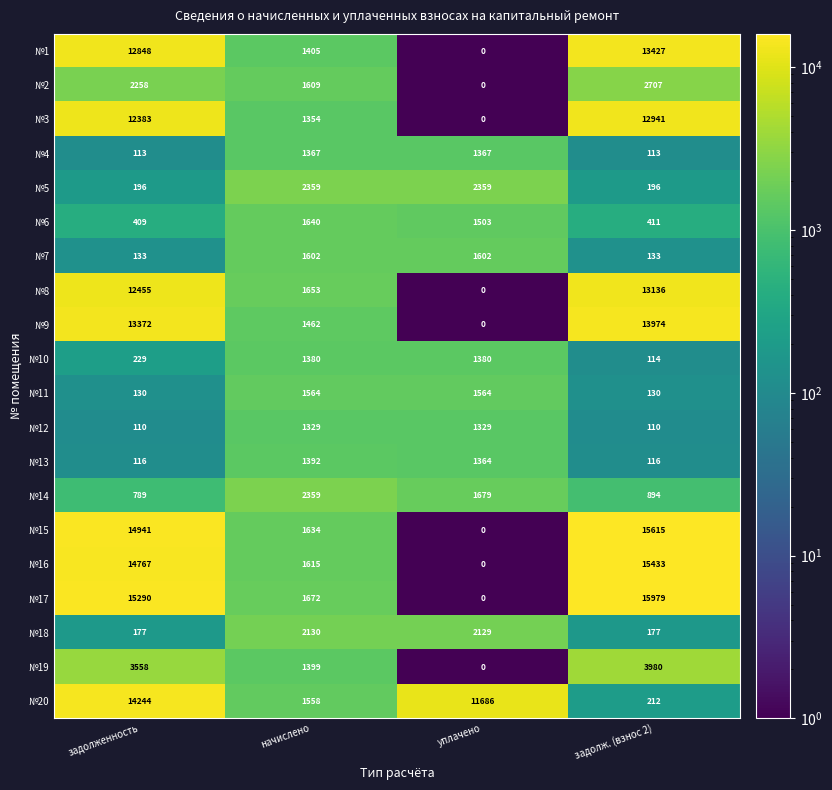

What is the difference between the №9 values at задолж. (взнос 2) and уплачено?

13974